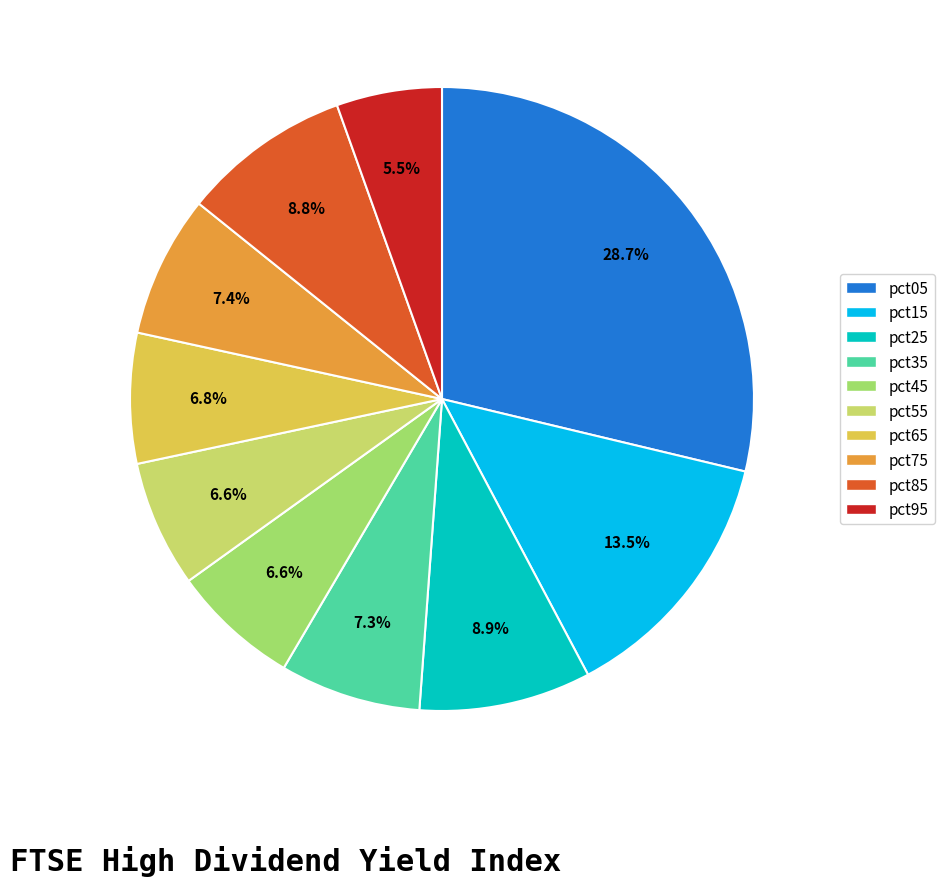

Approximately how many times larger is the value at pct25 compared to pct15?

0.7